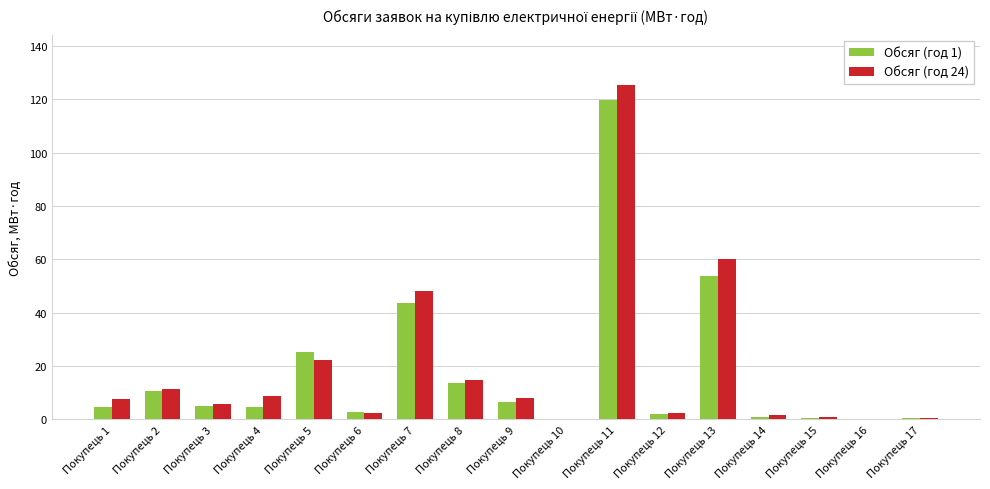

Between Покупець 2 and Покупець 15, which series saw the biggest shift?

Обсяг (год 24)